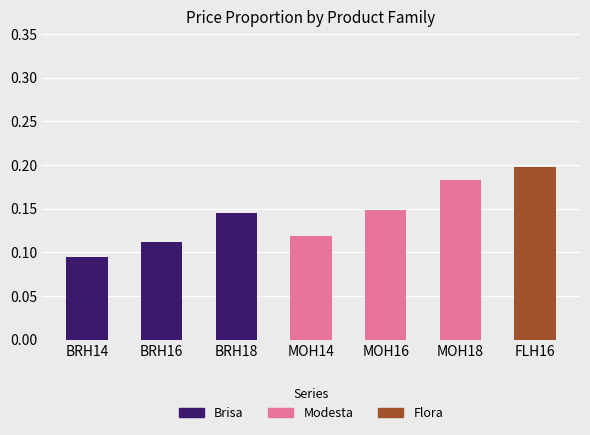

True or false: Brisa has a value of -0.1 at MOH18.

False